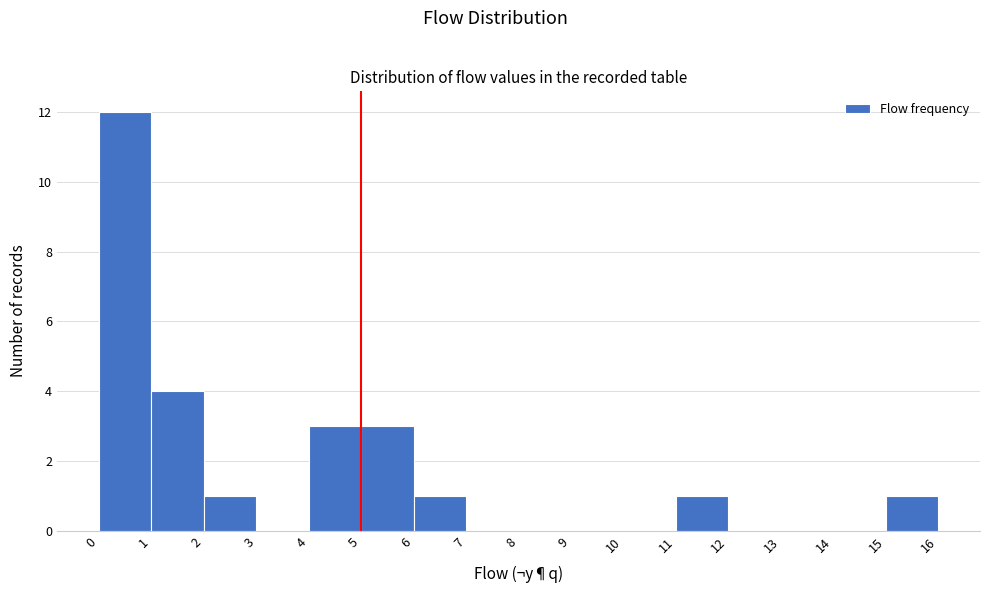

Over which range of the x-axis is the bar tallest?

0 to 1